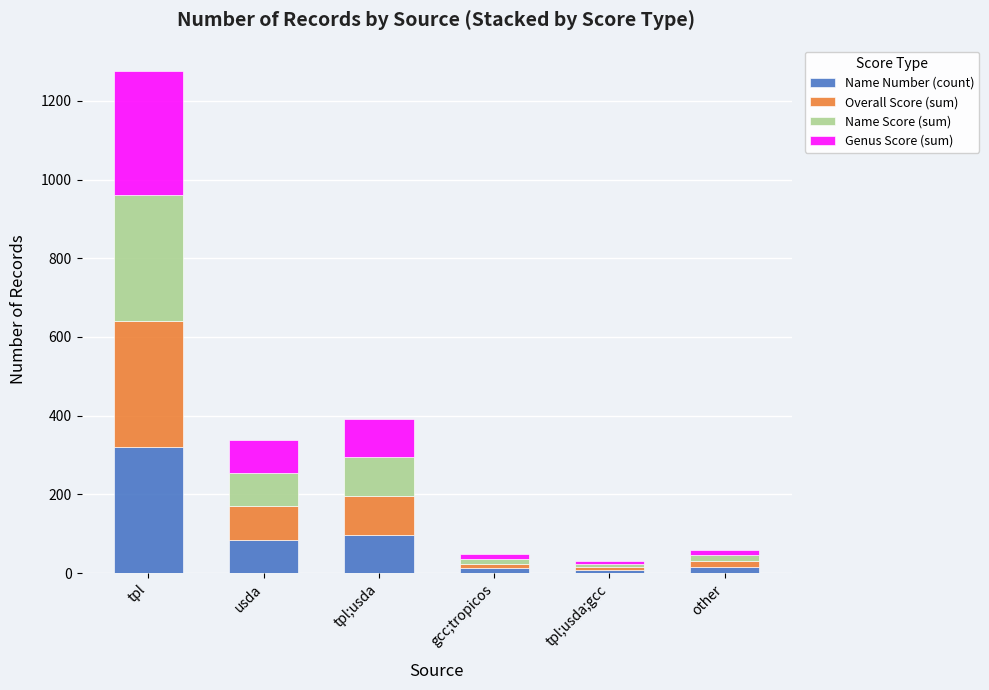

What is the sum of all Name Number (count) values?

538.0